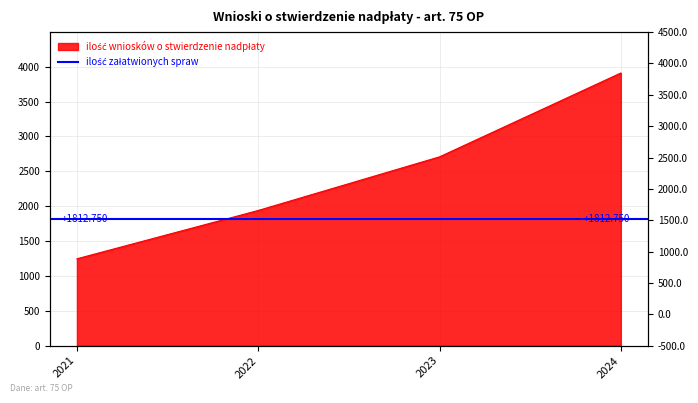

What is the change in value from 2022 to 2024?

+1971